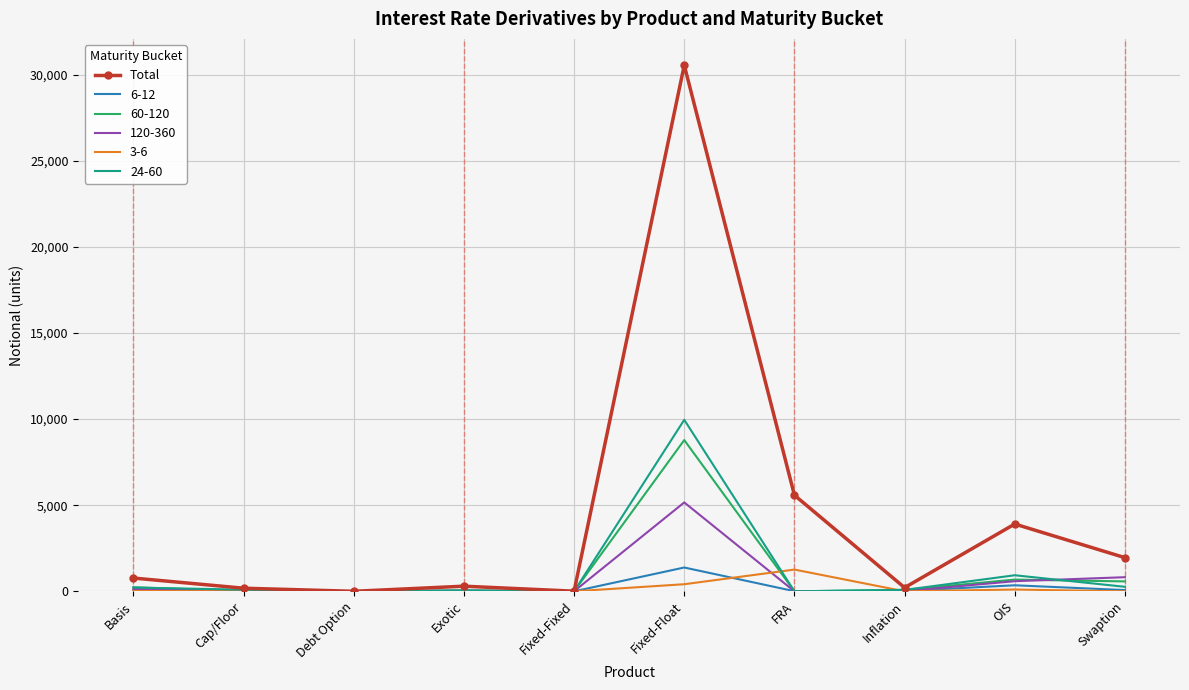

Which category has the highest value in the 120-360 series?

Fixed-Float